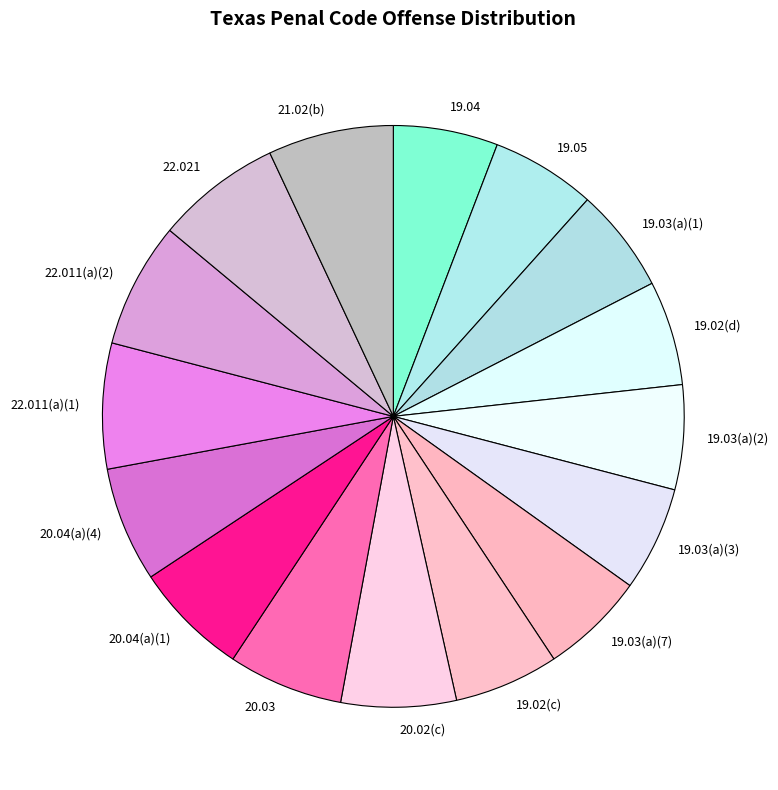

Does 20.03 account for over 50% of the chart?

No